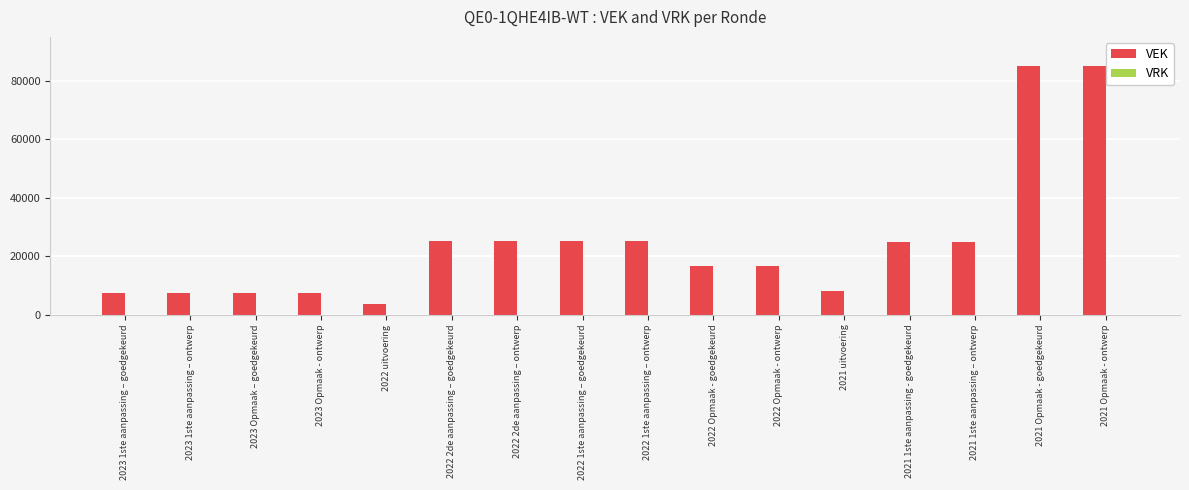

True or false: the data shows 7481 at 2023 Opmaak - ontwerp.

True